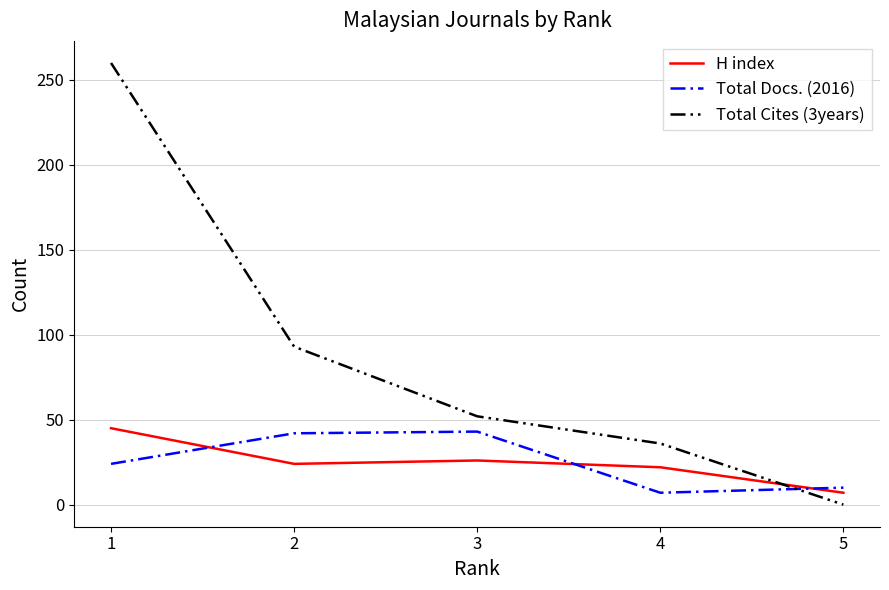

What is the total value across all series at 3?

121